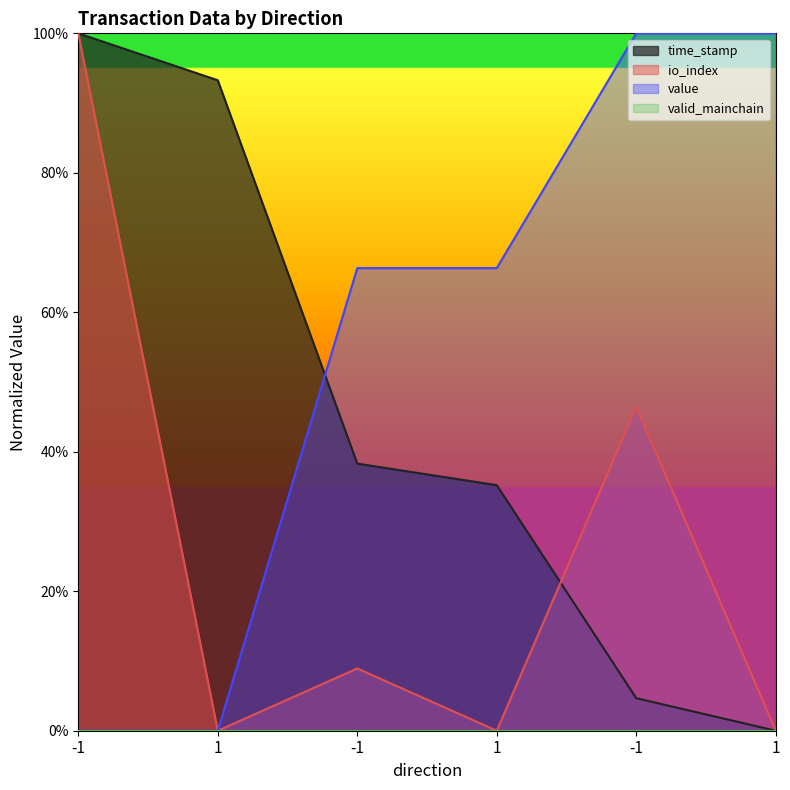

Reading right to left, extract all data points from this chart.

time_stamp: 1=0.0	-1=0.0	1=0.4	-1=0.4	1=0.9	-1=1.0
io_index: 1=0.0	-1=0.5	1=0.0	-1=0.1	1=0.0	-1=1.0
value: 1=1.0	-1=1.0	1=0.7	-1=0.7	1=0.0	-1=0.0